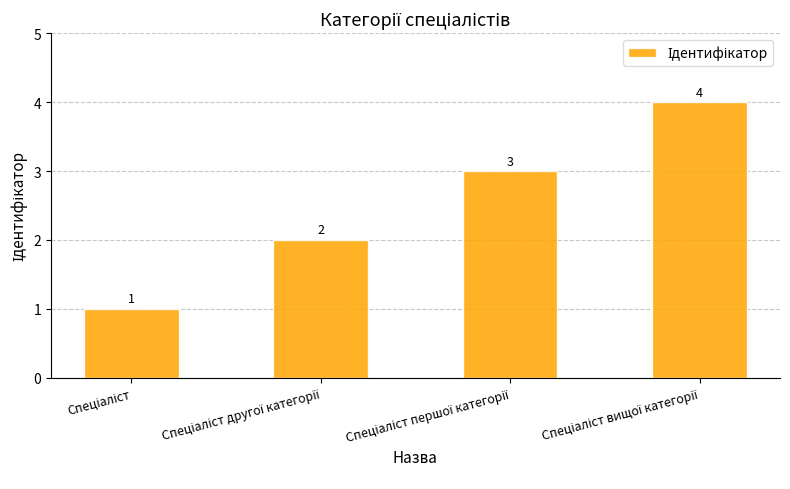

Reading left to right, transcribe all the data shown in this chart.

1	2	3	4